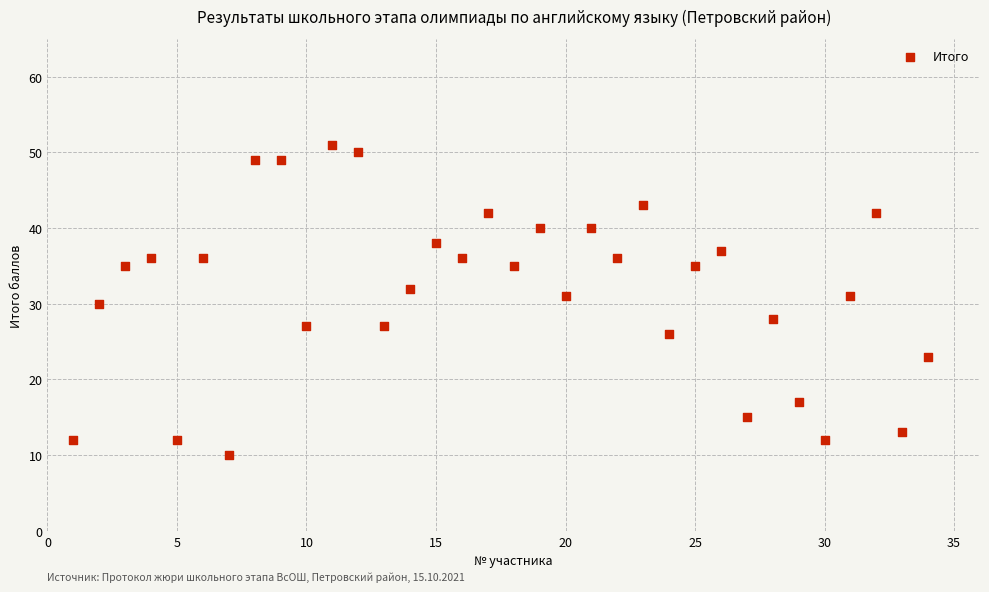

What is the range of X values (max minus min)?

33